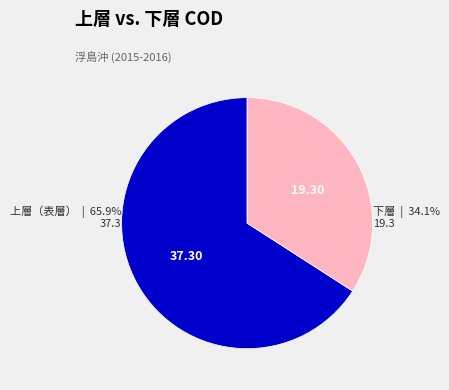

What is the total percentage of 上層（表層） and 下層?

100.0%